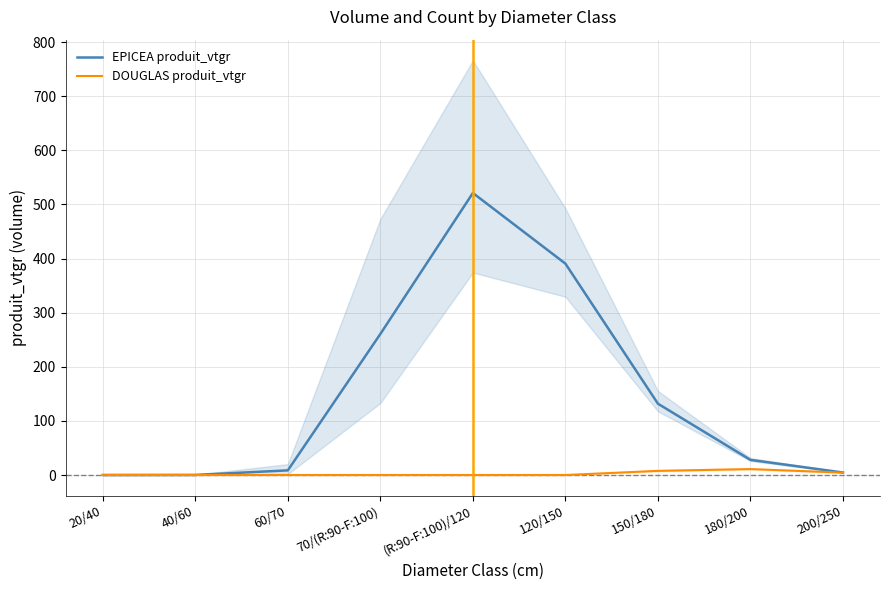

Where is EPICEA produit_vtgr nearest to the value 260?

70/(R:90-F:100)